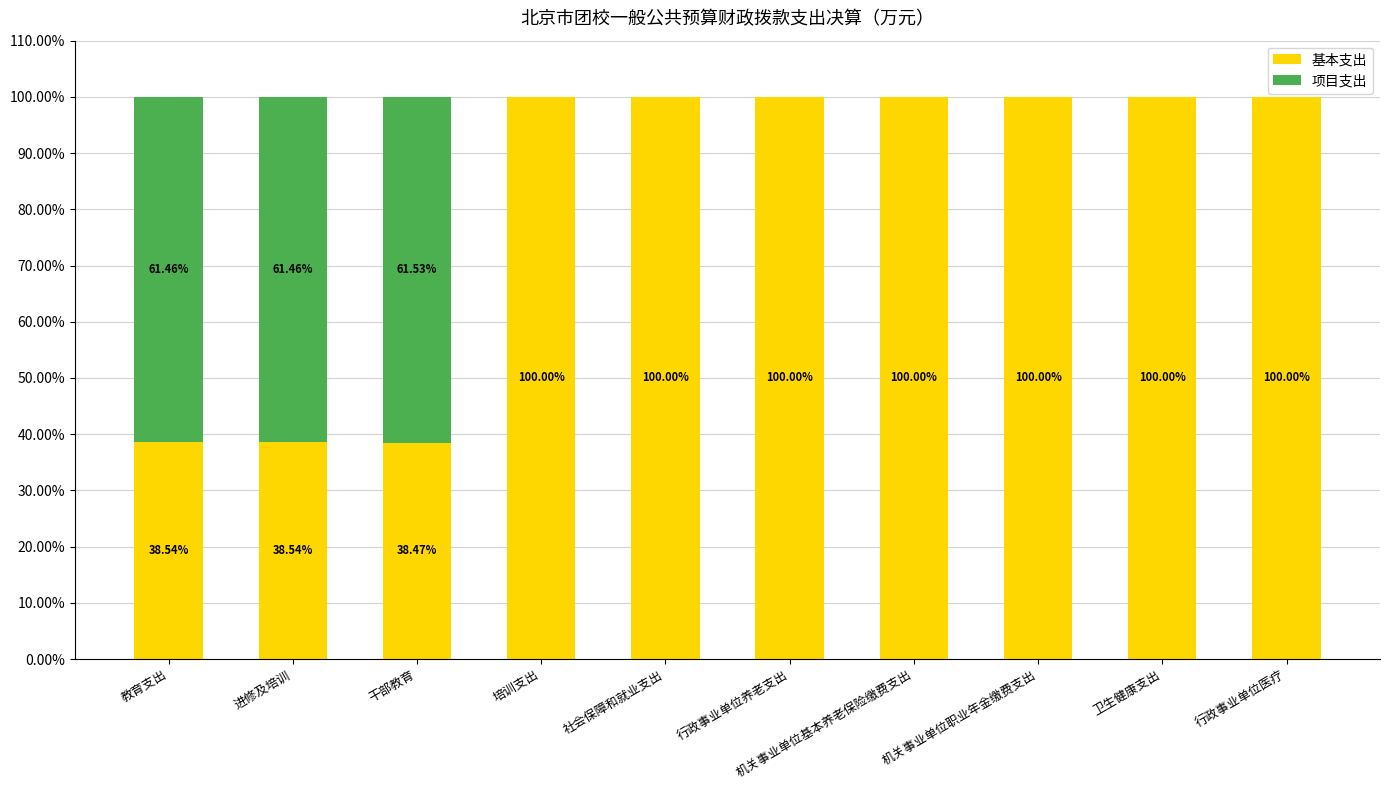

What is the total value across all series at 教育支出?

100.0